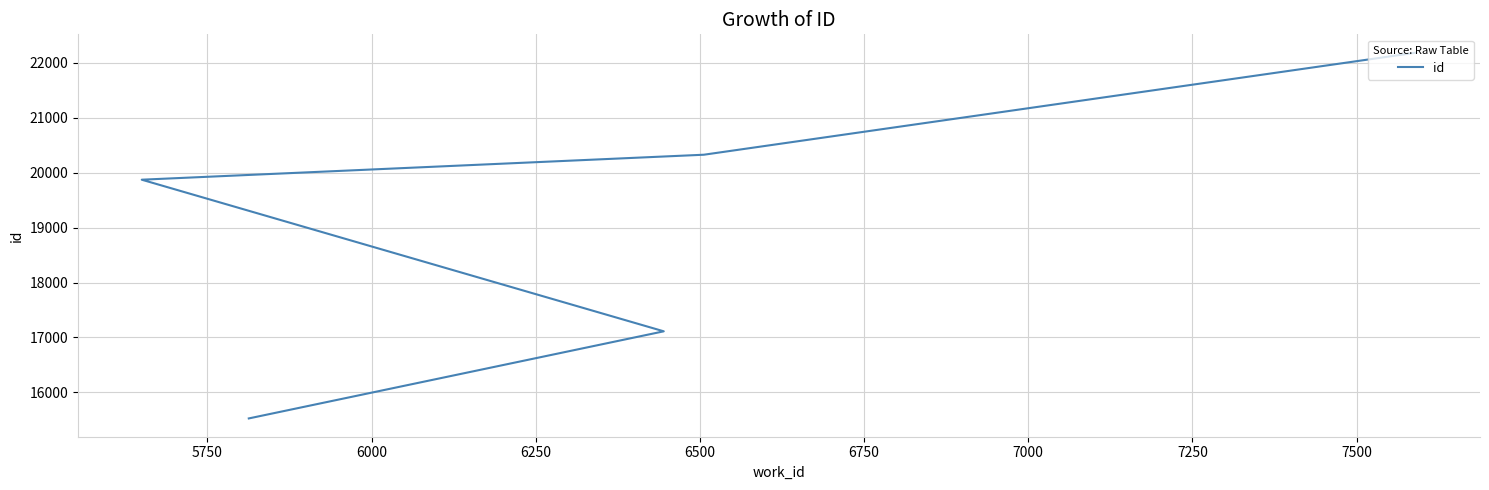

How many data points does each series have?

5